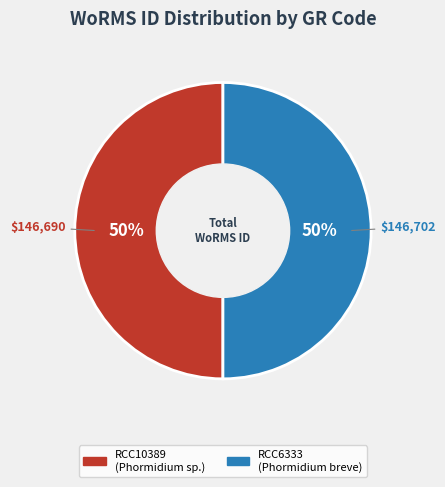

What percentage is the RCC6333 slice, to the nearest percent?

50%